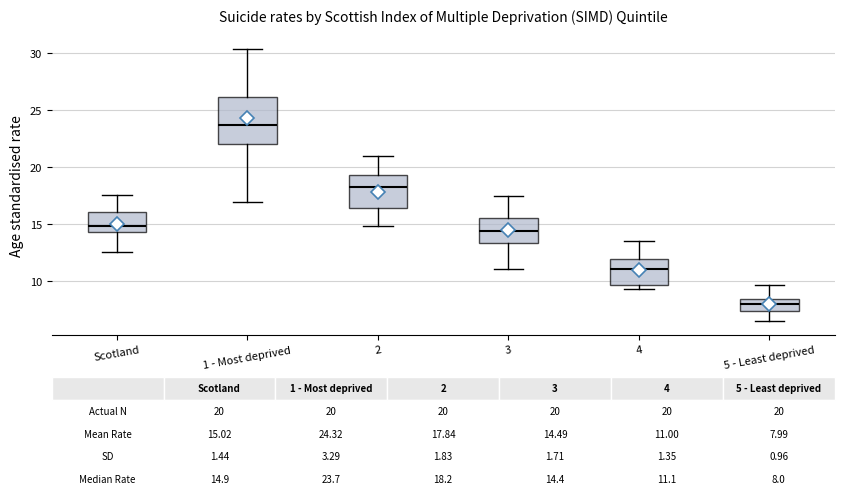

Which box's median line is the highest?

1 - Most deprived